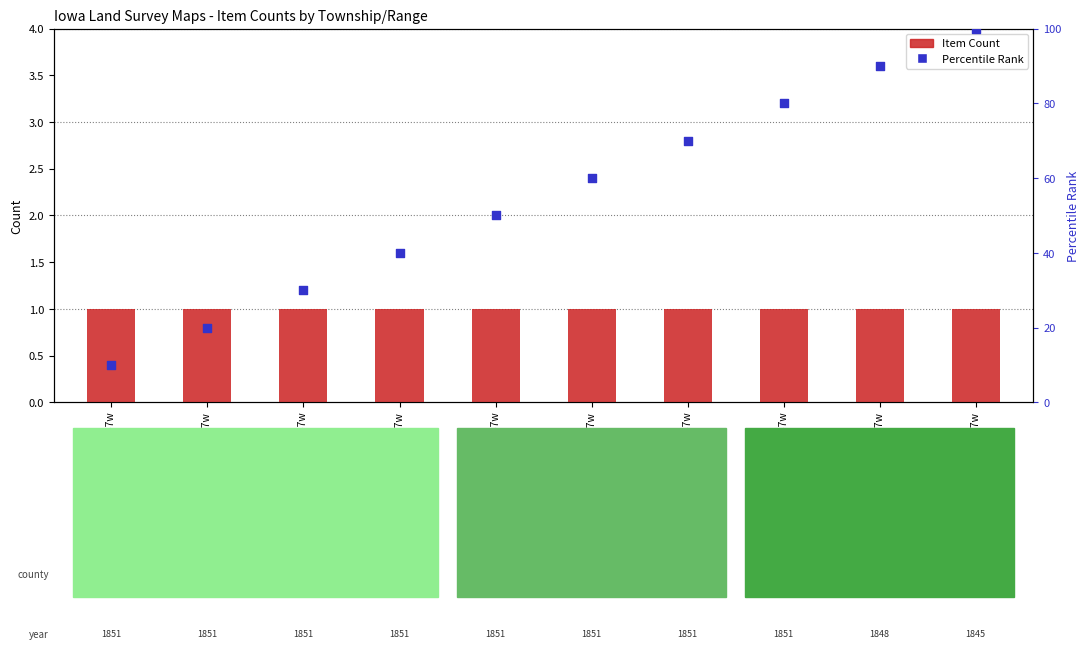

Which series has the widest spread of Y values?

Percentile Rank